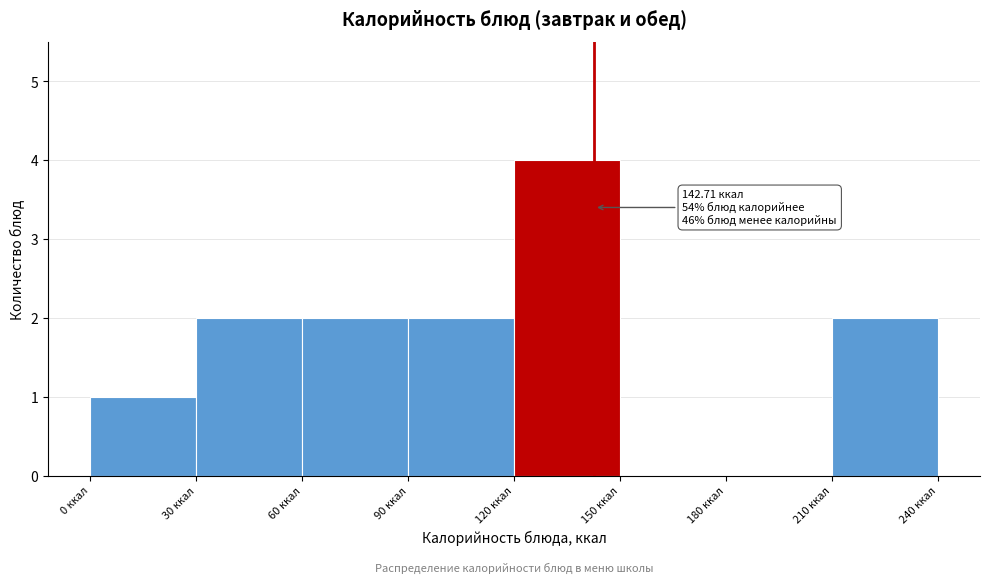

Which range on the x-axis has the tallest bar?

120 to 150